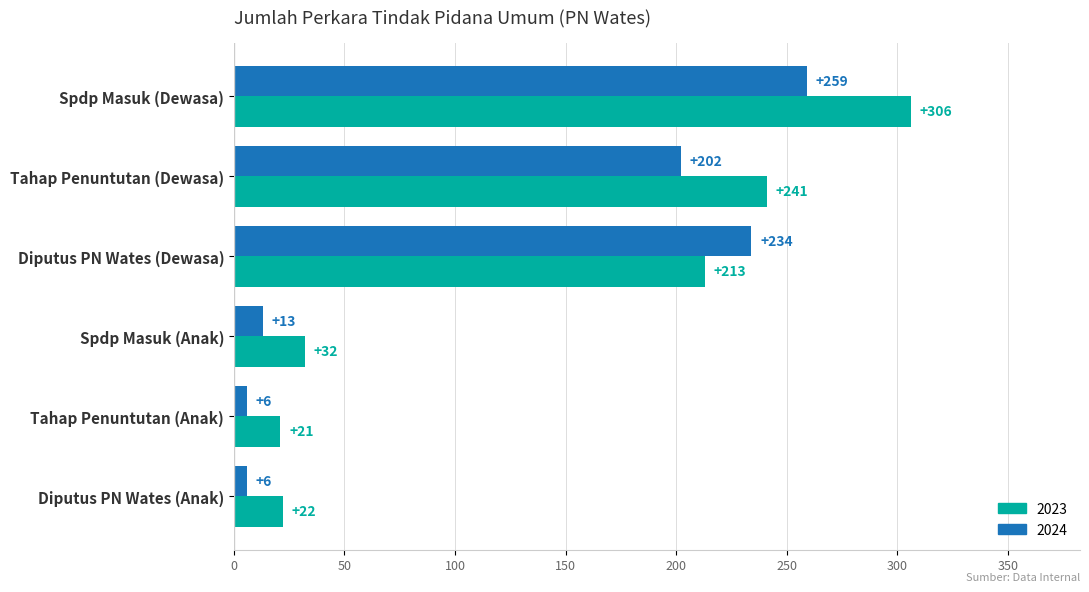

What is the minimum value shown in the chart?

6